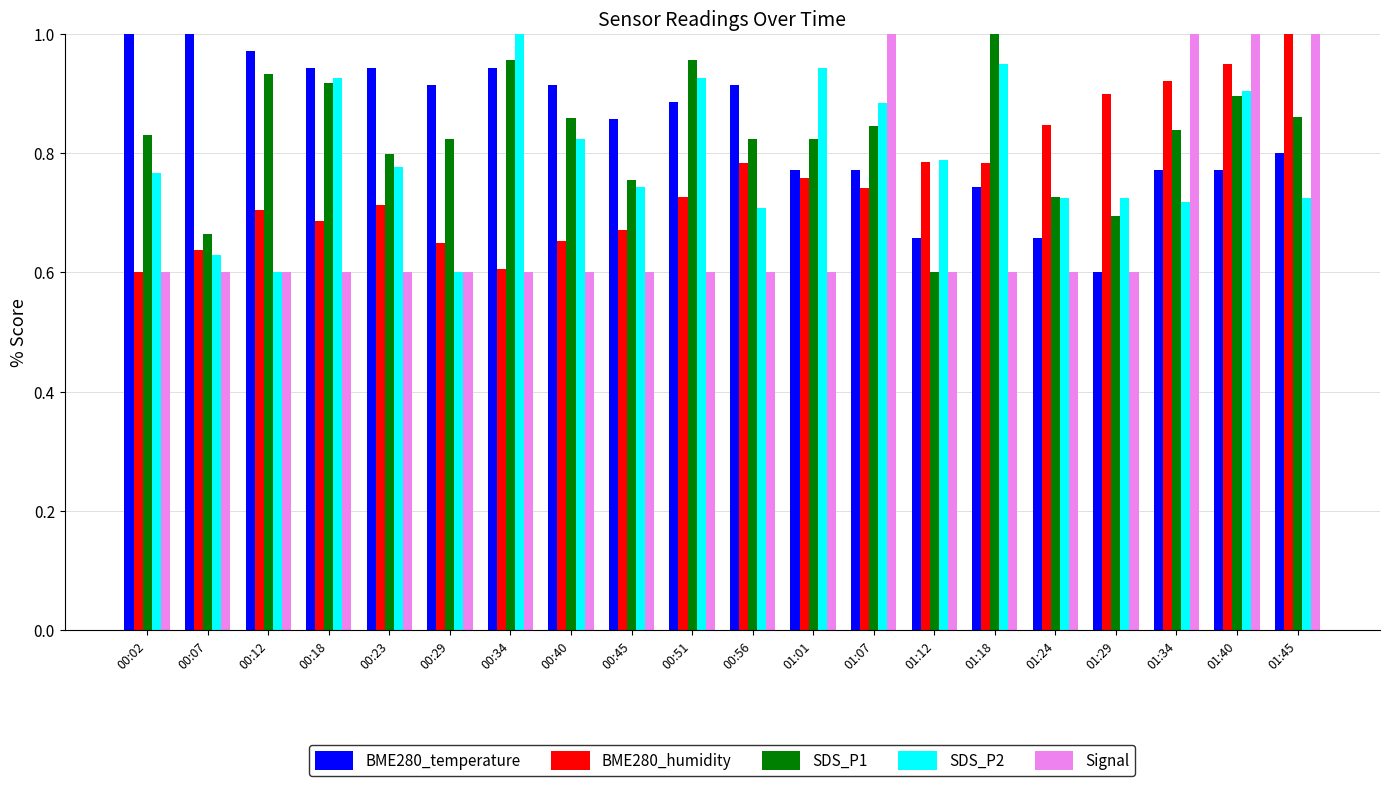

True or false: SDS_P1 has a value of 0.7 at 01:24.

True